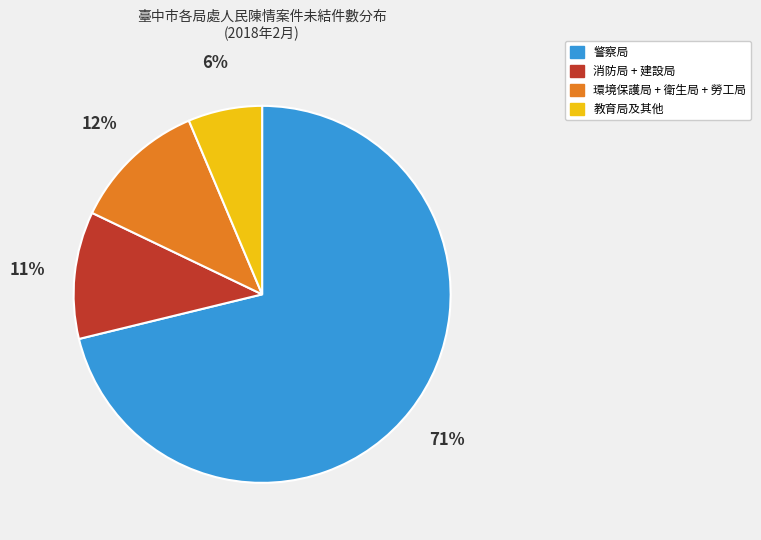

Is there a majority slice in this chart?

Yes